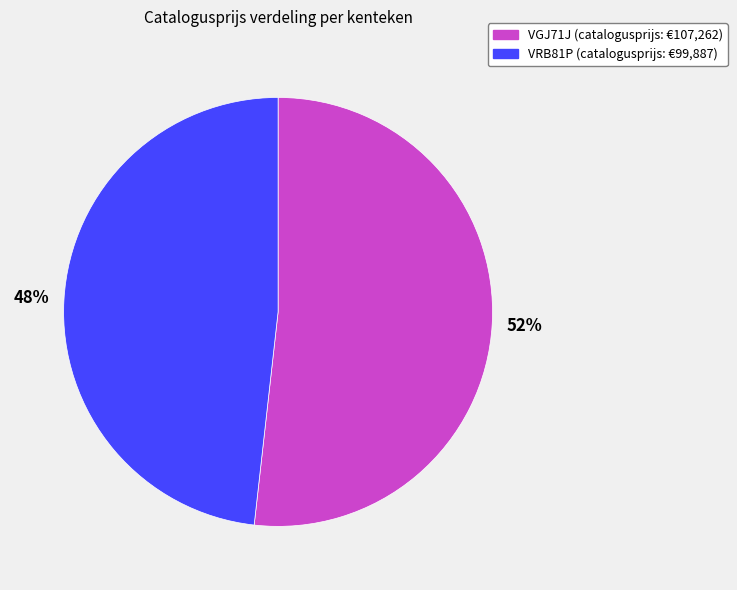

To the nearest percent, what percentage of the pie is VRB81P?

48%